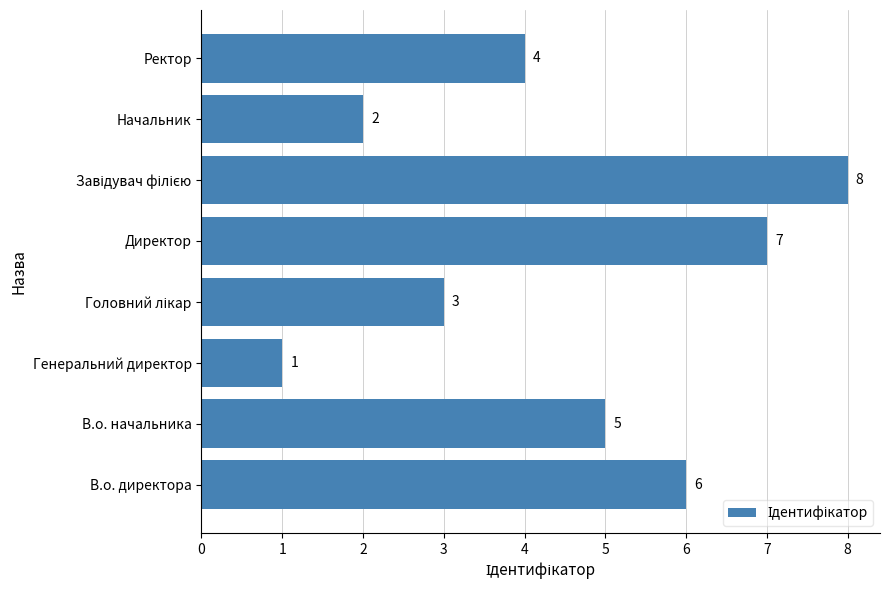

What is the sum of all values?

36